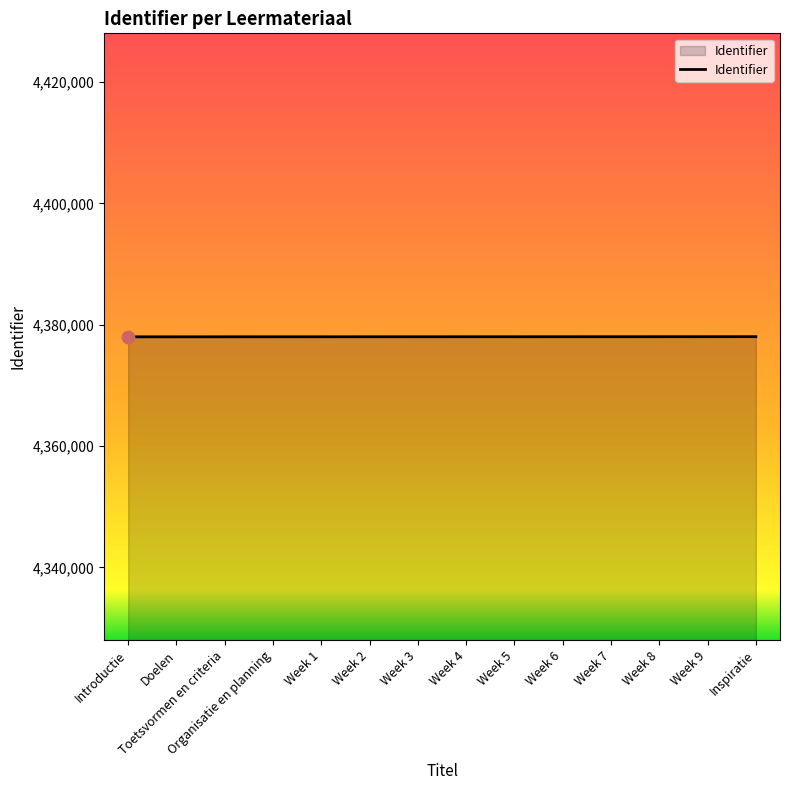

What is the ratio of the value at Organisatie en planning to the value at Week 3?

1.0